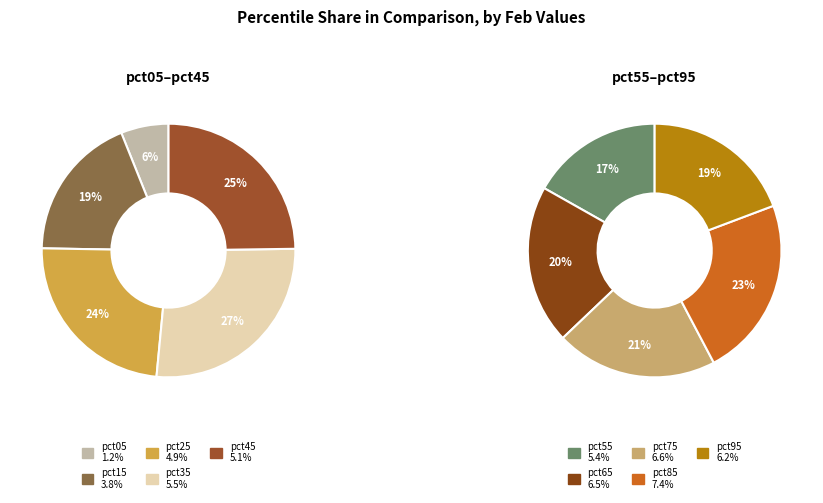

True or false: pct35 accounts for 4% of the total.

False